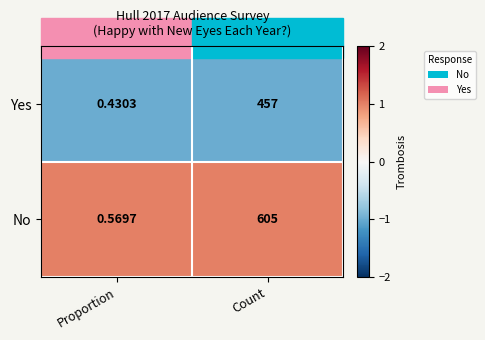

At how many categories does at least one series exceed 0?

2